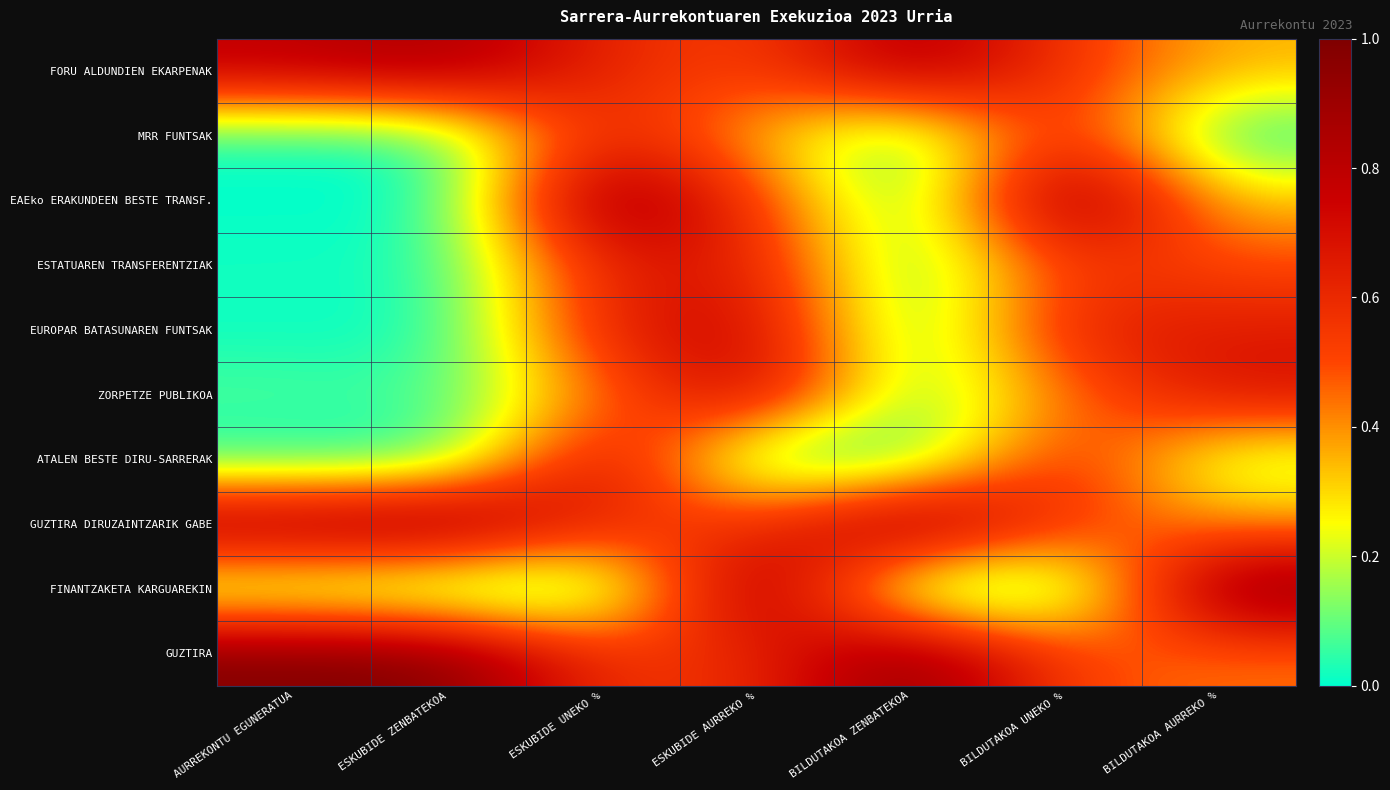

At which category does the chart reach its peak across all series?

ESKUBIDE UNEKO %